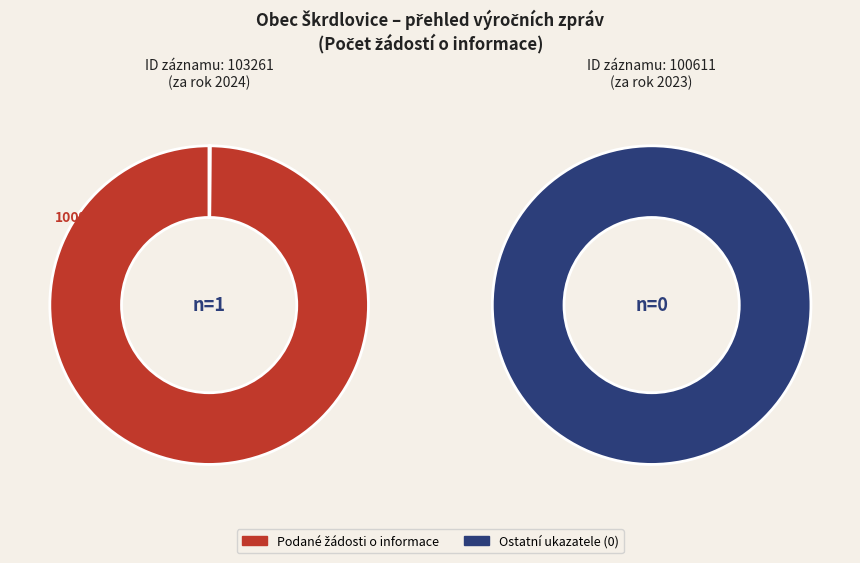

Which slice is the smallest?

100611 (2023)